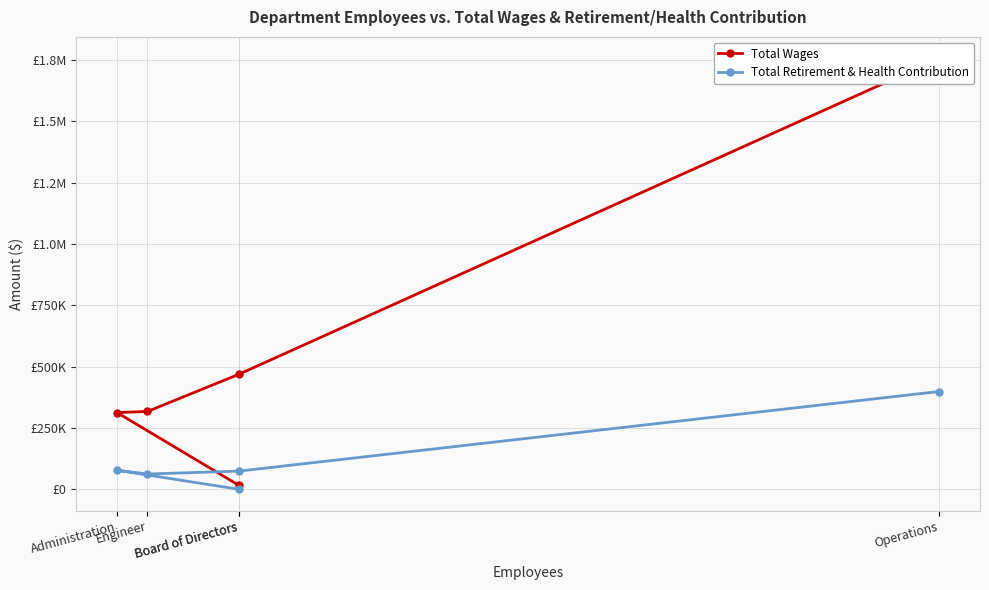

At how many categories does at least one series exceed 164528?

4